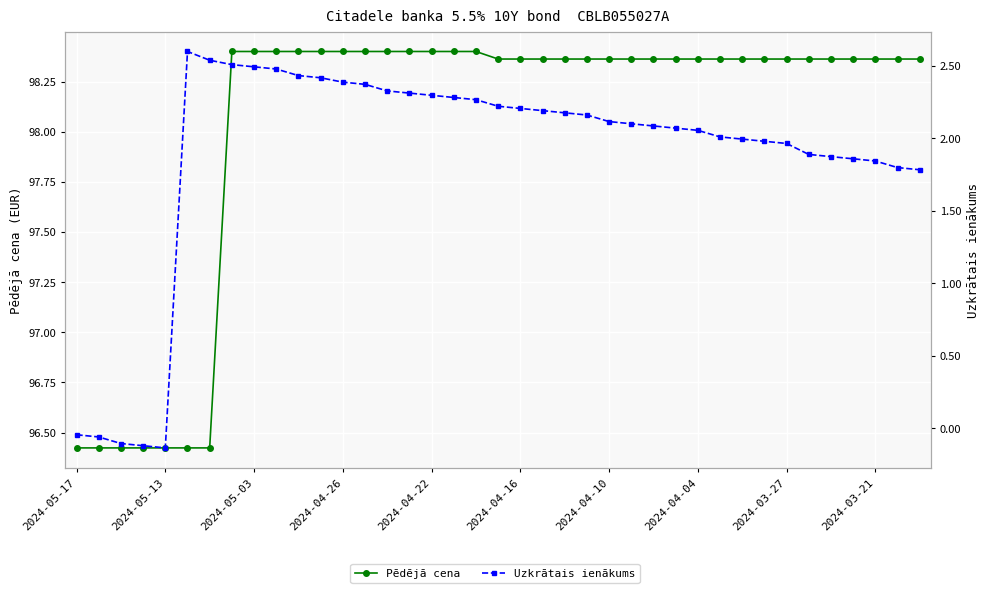

Which series changed the most between 2024-04-22 and 15?

Uzkrātais ienākums